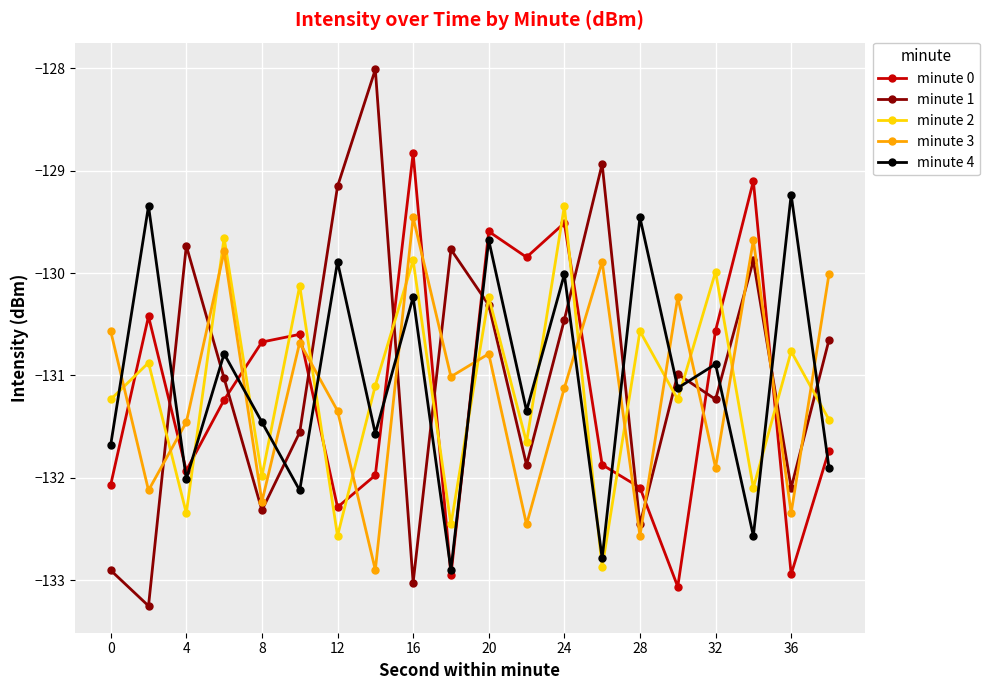

After their last crossing, which series has the higher values: minute 4 or minute 2?

minute 2